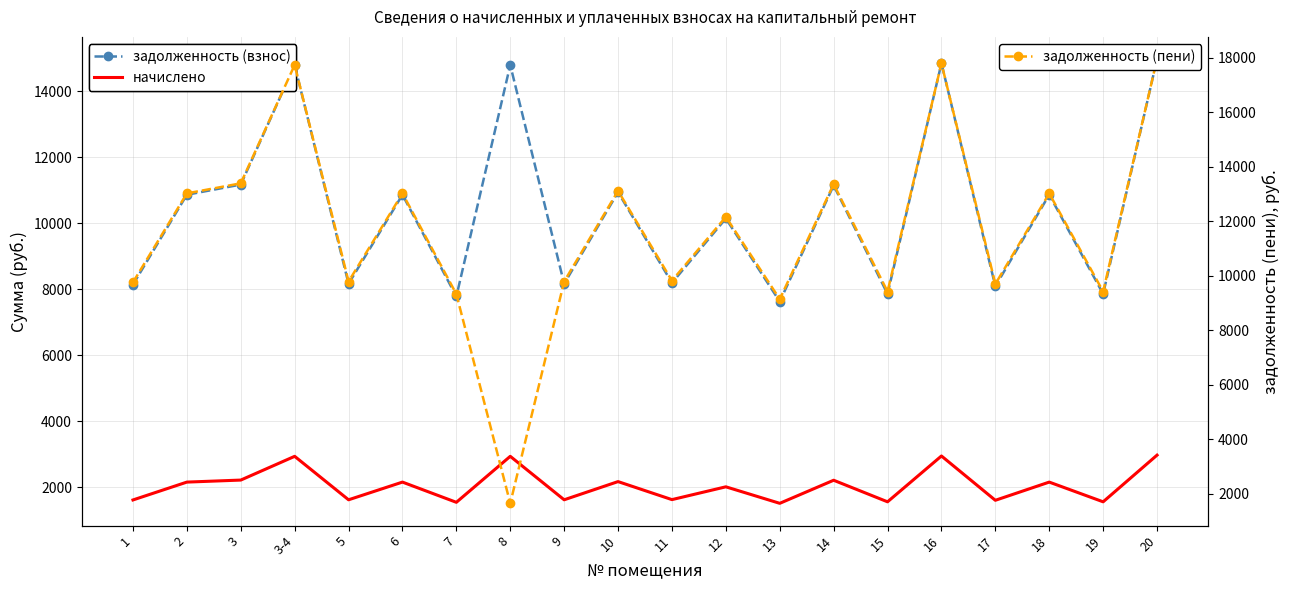

What is the minimum value shown in the chart?

1515.6